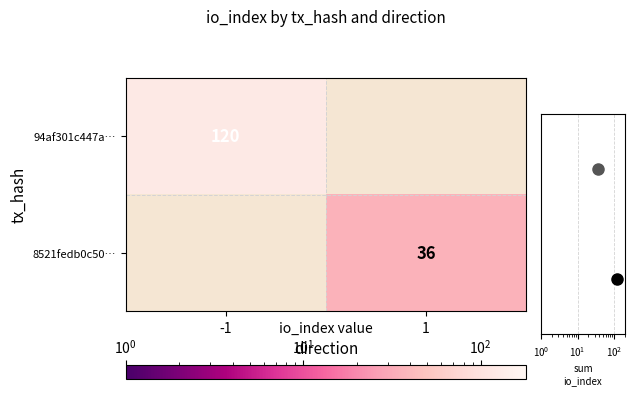

At which label does 8521fedb0c50… reach its minimum?

-1